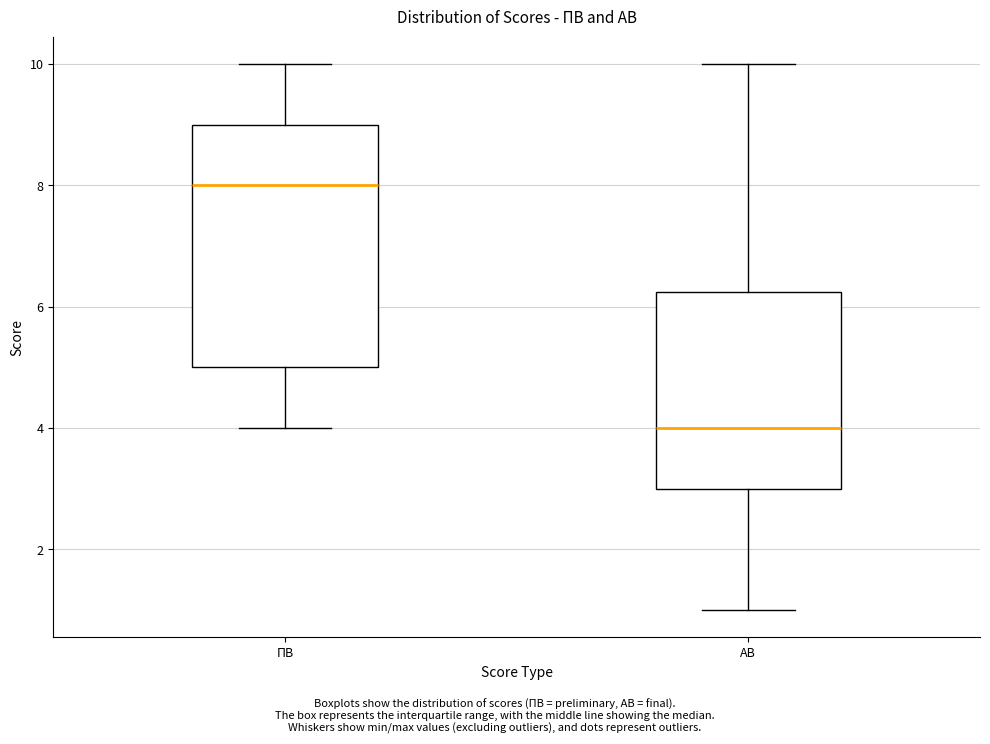

Reading left to right, read every box against the y-axis: the position of its median line, the range the box covers, and the ends of its whiskers. The values are not printed on the chart, so give them approximately, as read against the axis.

ПВ: median 8.0, box 5.0 to 9.0, whiskers 4.0 to 10.0
АВ: median 4.0, box 3.0 to 6.2, whiskers 1.0 to 10.0